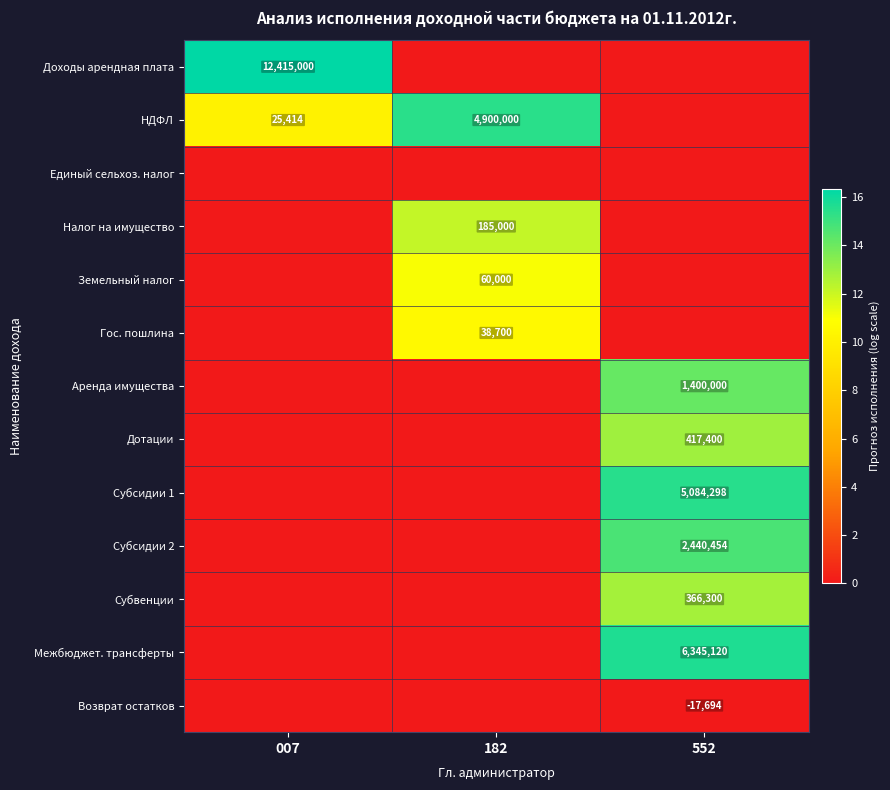

What is the total value across all series at 552?

85.7